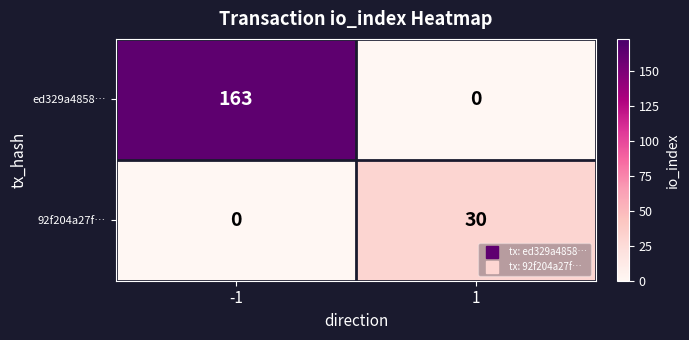

What is the sum of all ed329a4858… values?

163